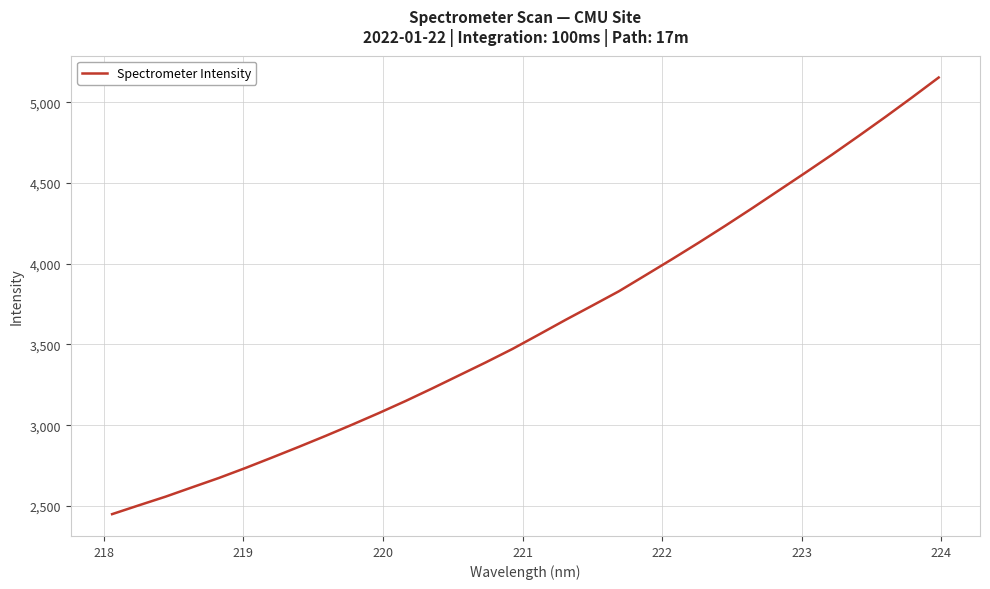

What is the maximum value shown in the chart?

5153.6